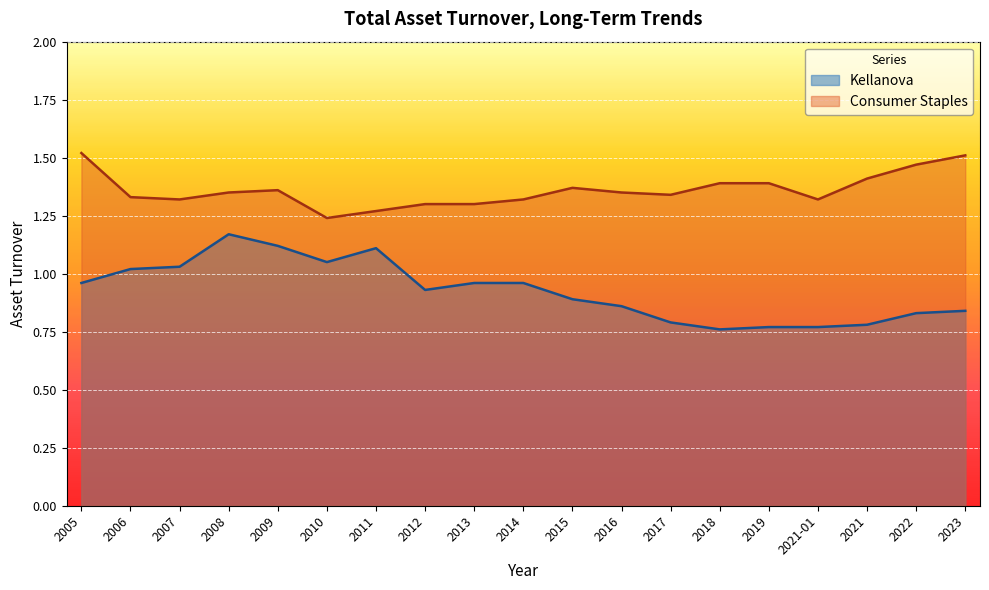

Which series has the widest spread of values?

Kellanova